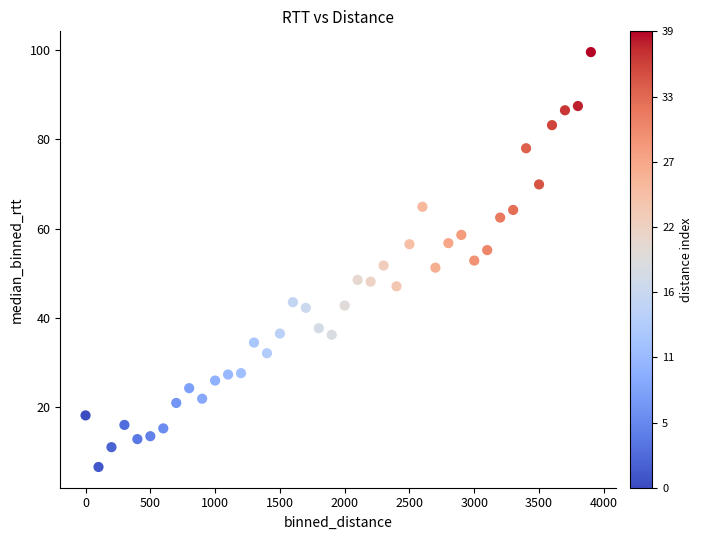

What is the range of Y values (max minus min)?

92.9